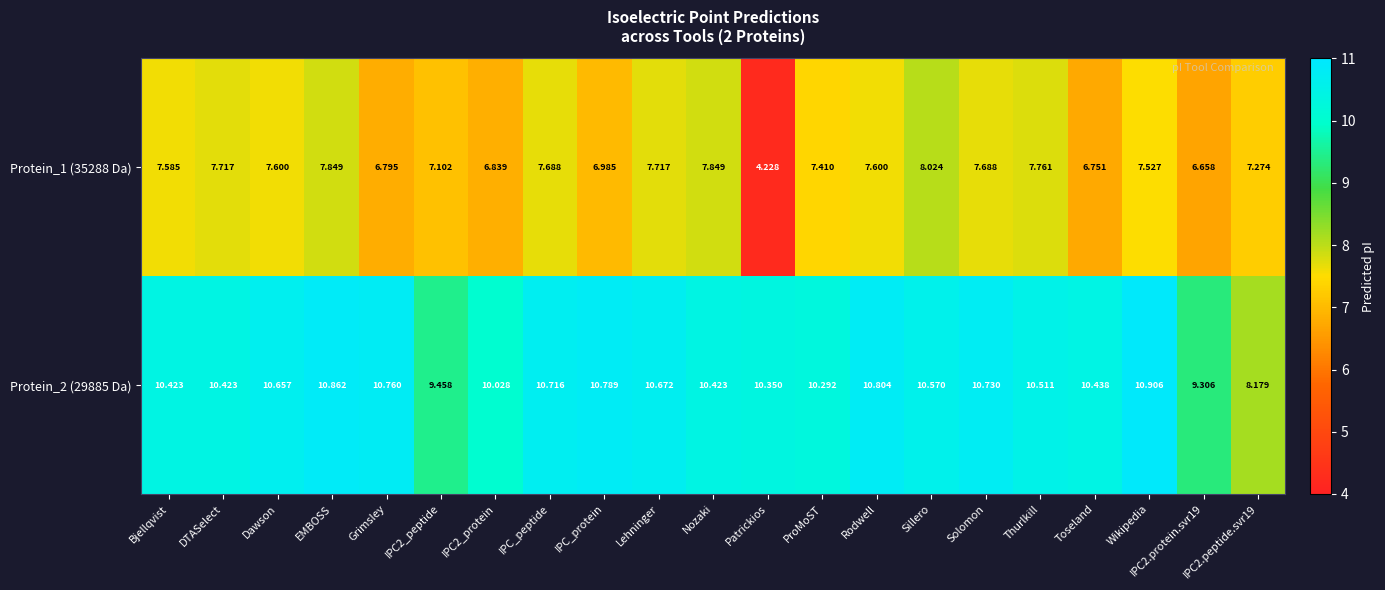

List the series in order of their peak value, lowest first.

Protein_1 (35288 Da), Protein_2 (29885 Da)